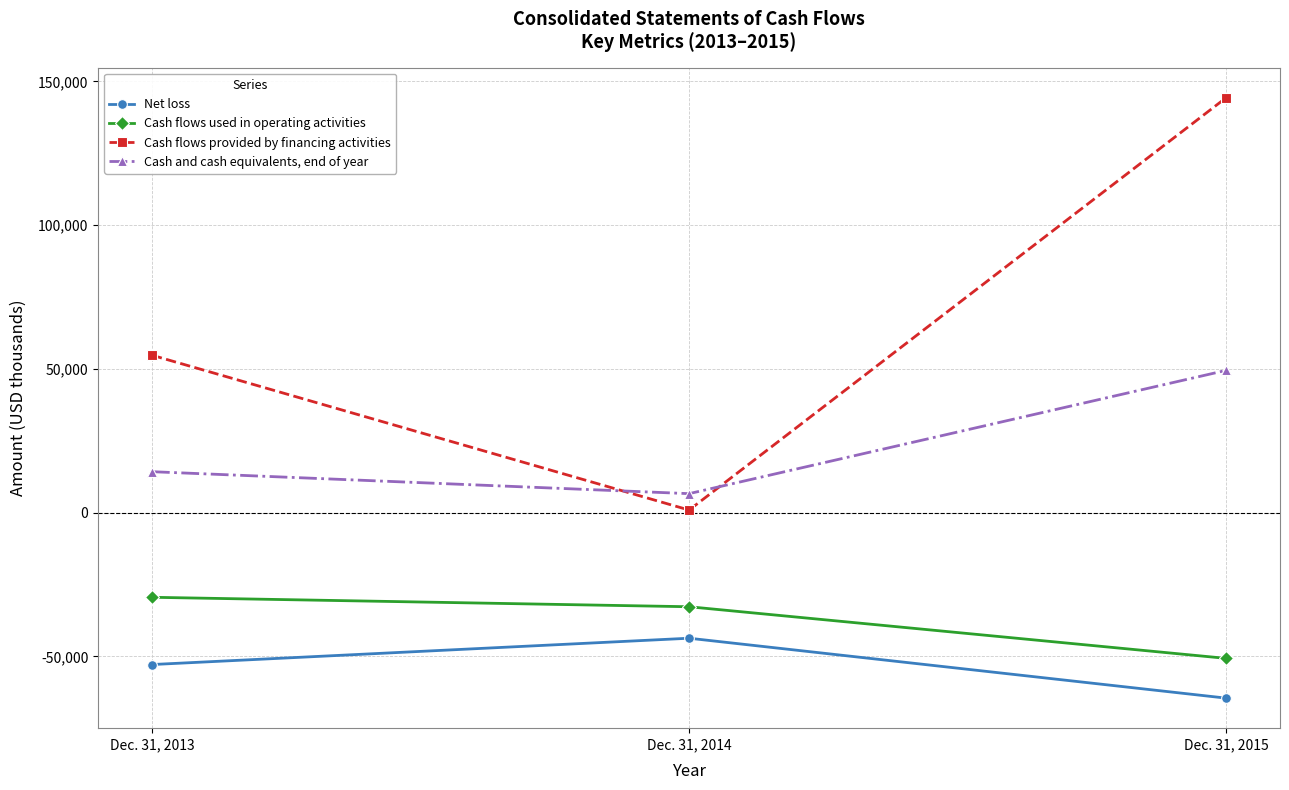

At which label is Cash flows provided by financing activities closest to 72627?

Dec. 31, 2013